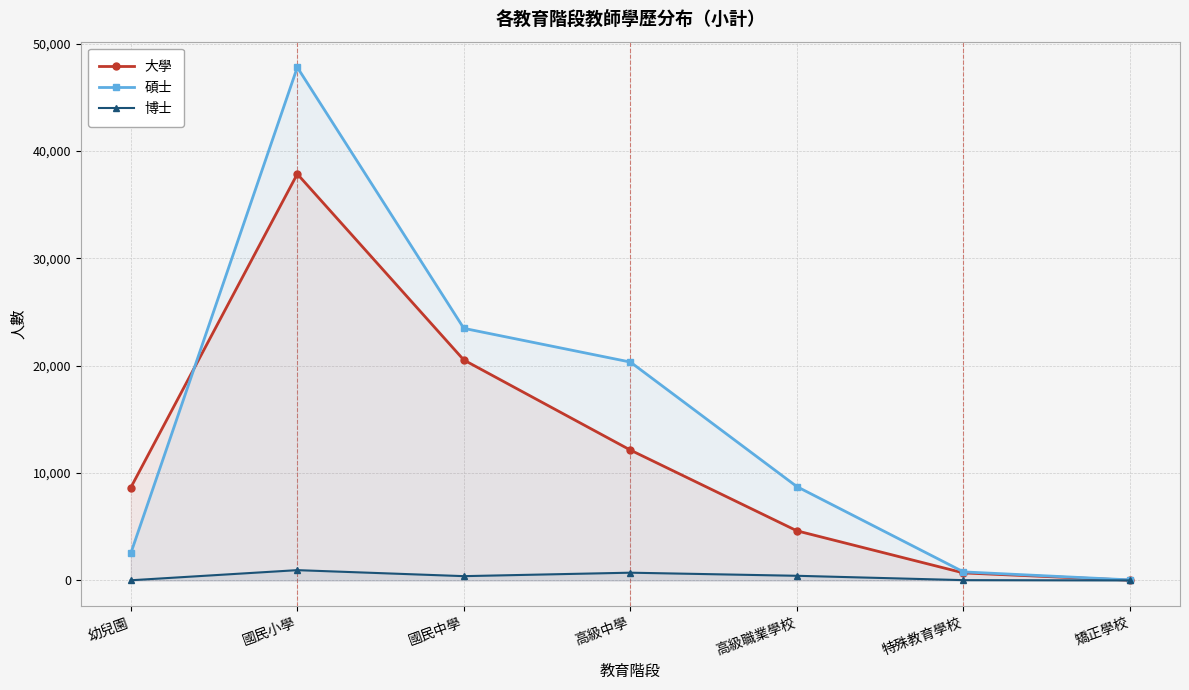

How many lines are shown in the chart?

3